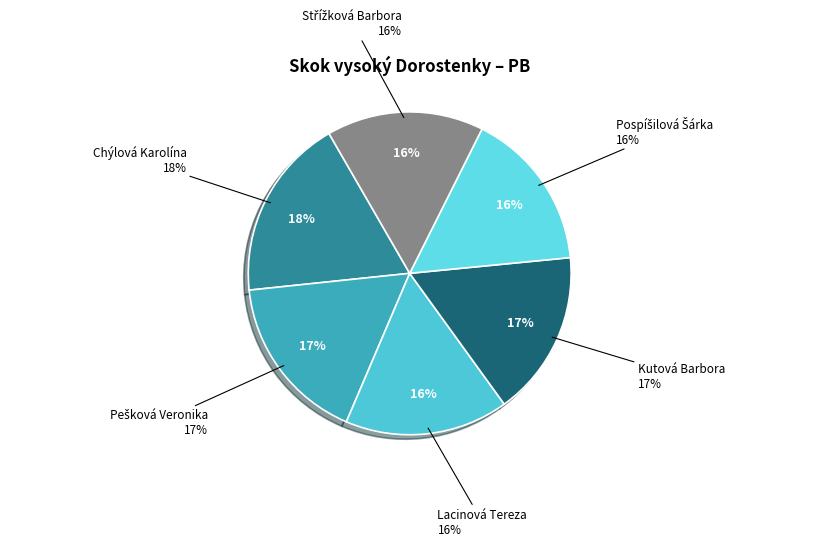

What is the ratio of the value at Kutová Barbora to the value at Chýlová Karolína?

0.9